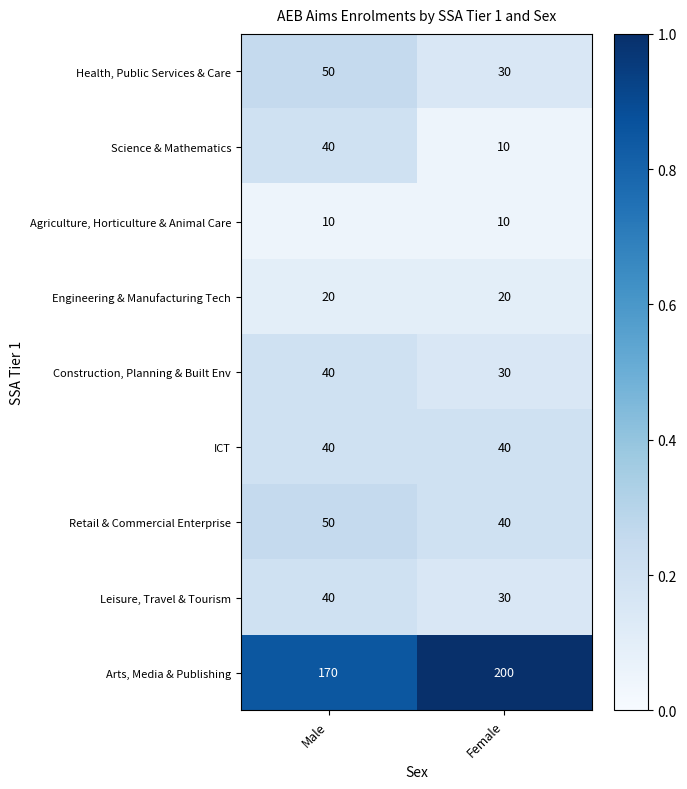

Rank the categories by Retail & Commercial Enterprise value from highest to lowest.

Male, Female